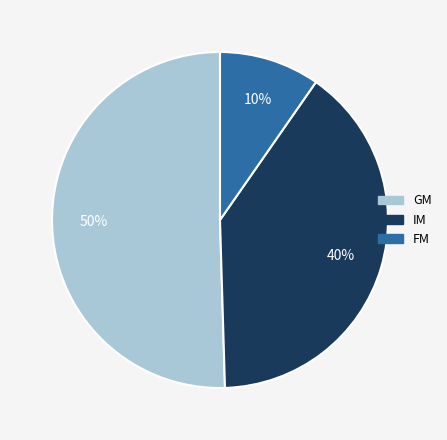

Which slice represents more than half of the pie?

GM